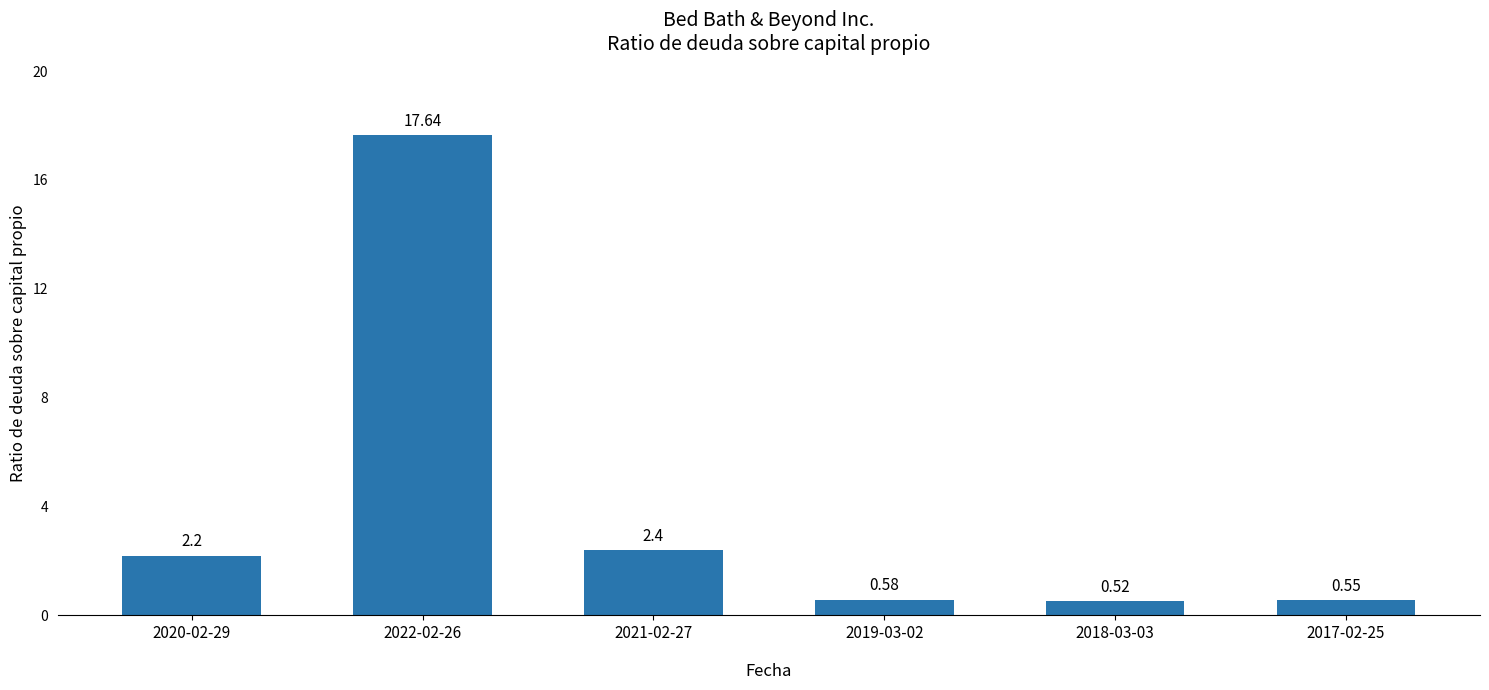

How many distinct data groups are displayed?

1